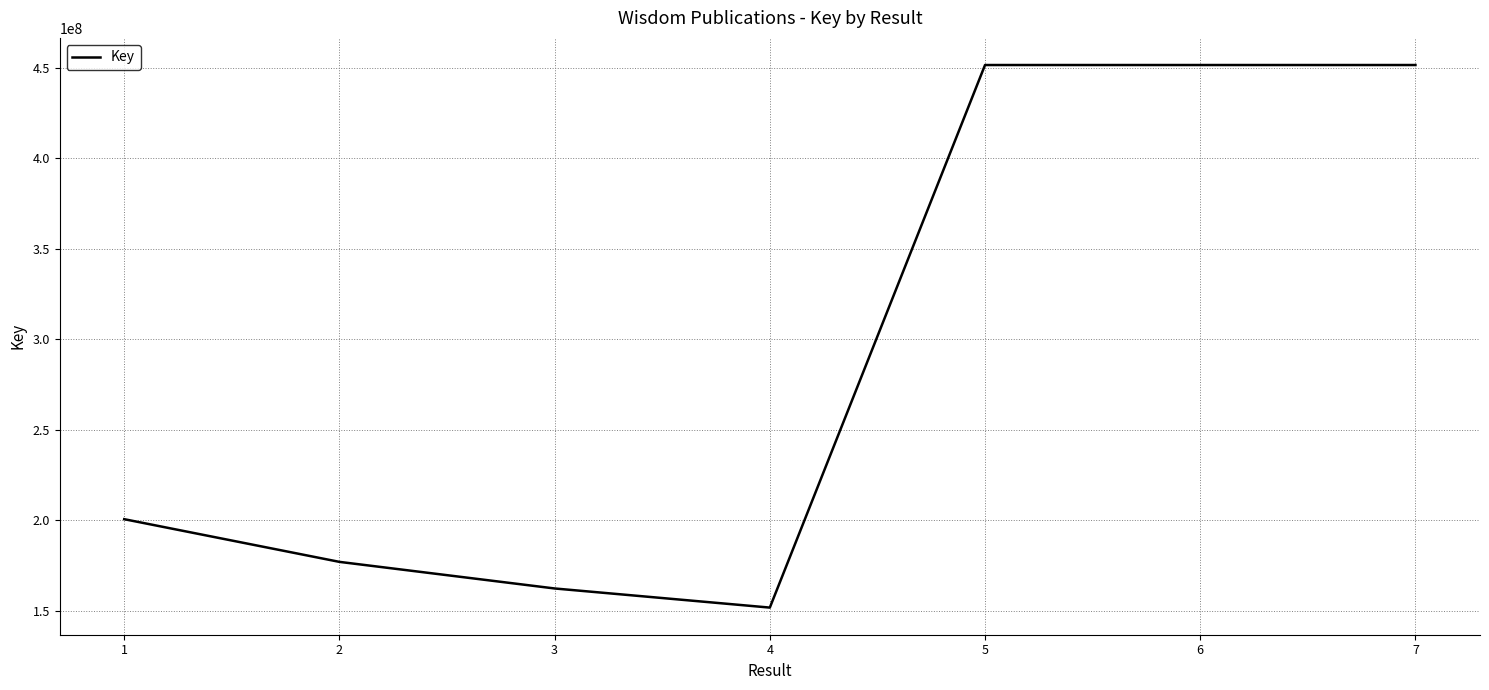

How many lines are shown in the chart?

1